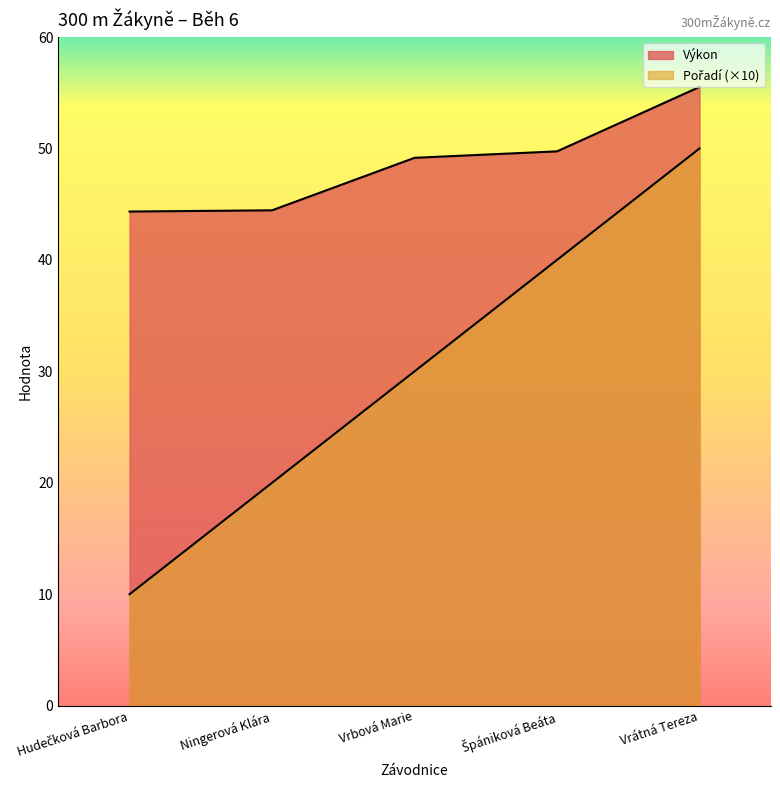

What is the label of the 3rd point from the left?

Vrbová Marie